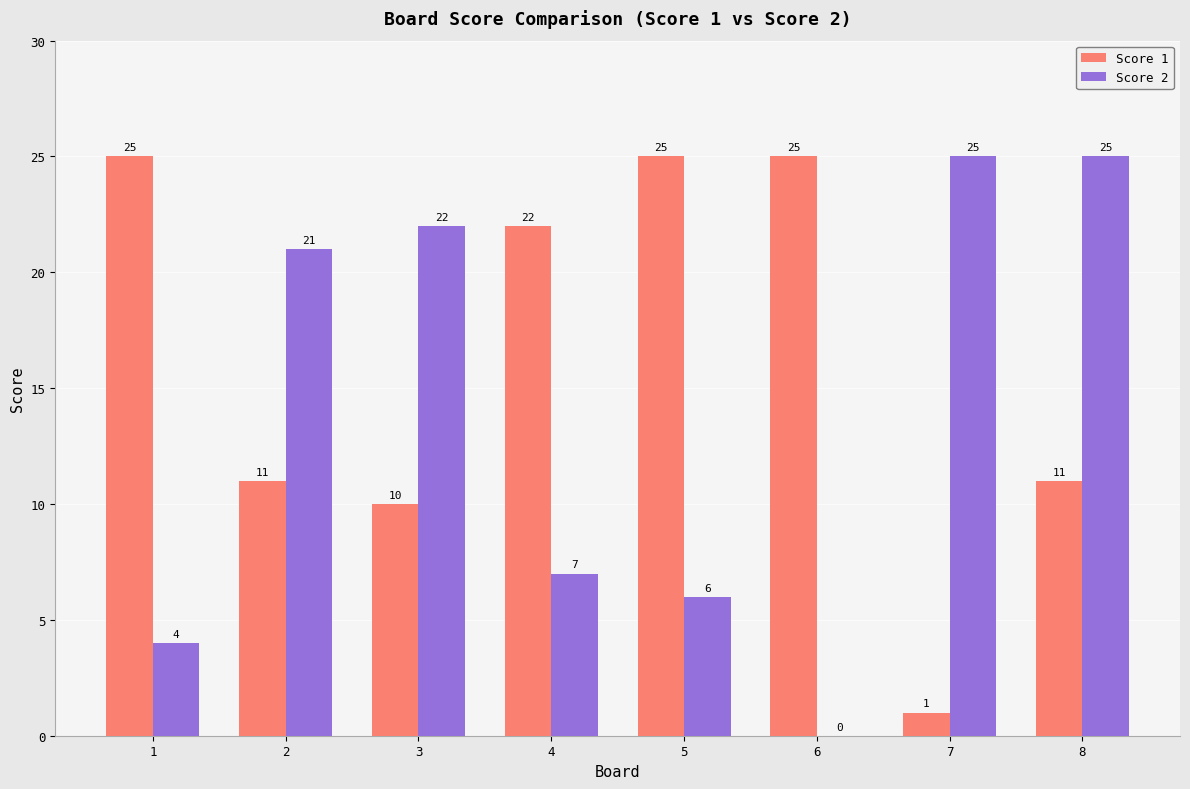

Which series changed the most between 7 and 8?

Score 1